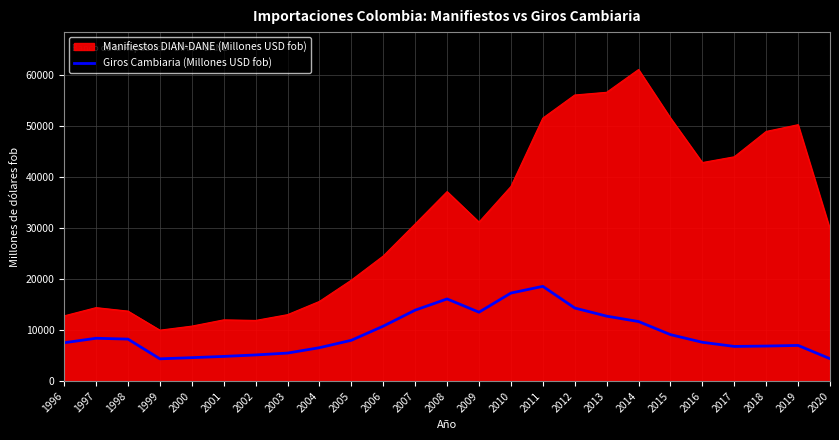

What is the difference between the Giros Cambiaria (Millones USD fob) values at 2015 and 2007?

4798.2